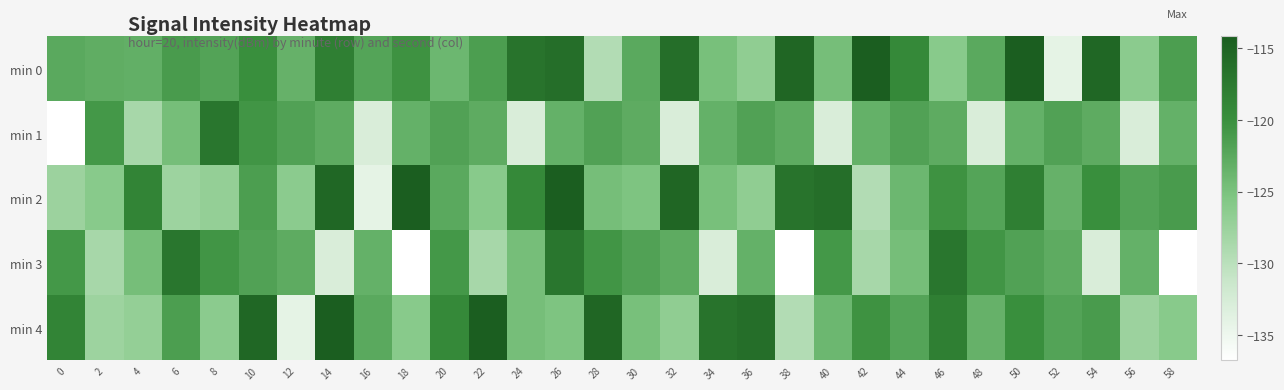

What is the spread (max minus min) of values at 50?

9.0